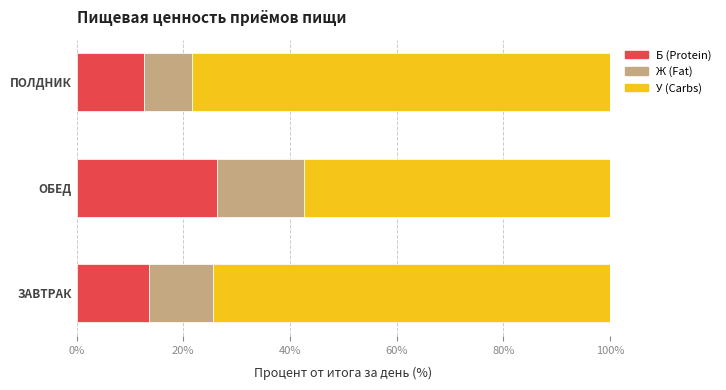

What is the average value of the Б (Protein) series?

17.4